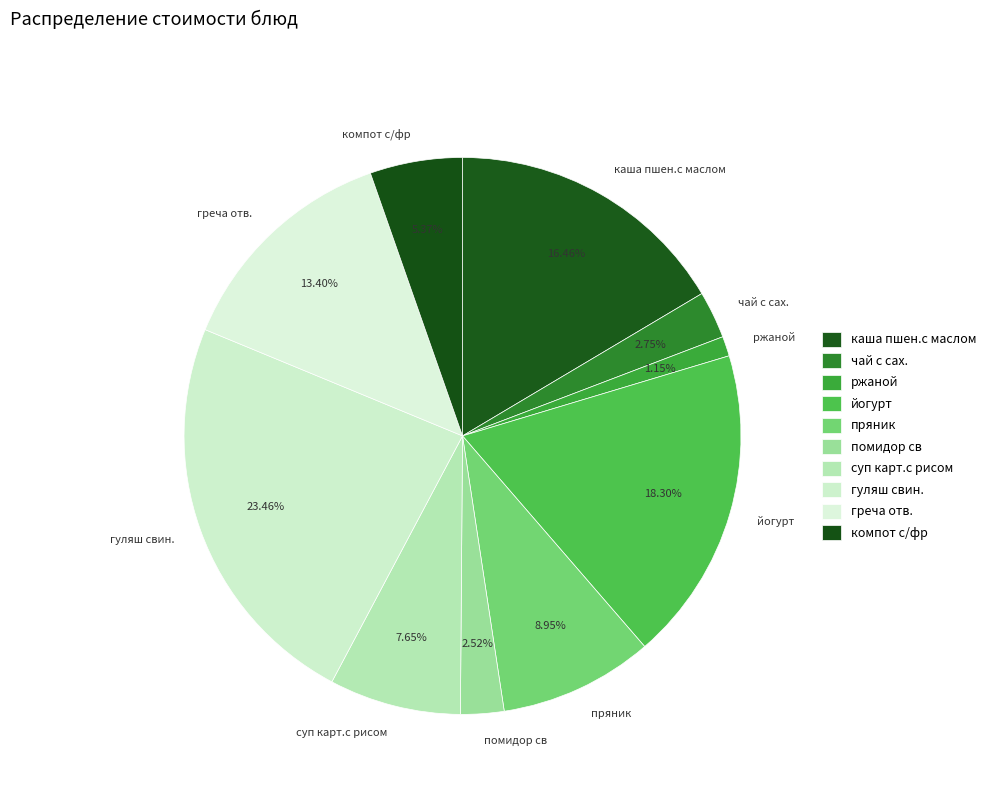

Which slice is the smallest?

ржаной